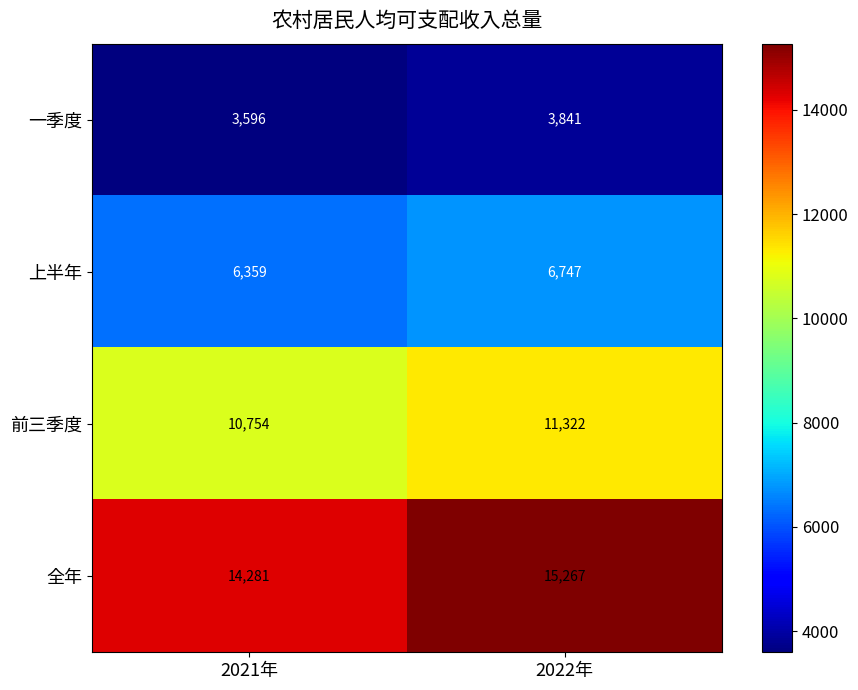

Reading left to right, list all the values displayed in this chart.

一季度: 2021年=3596	2022年=3841
上半年: 2021年=6359	2022年=6747
前三季度: 2021年=10754	2022年=11322
全年: 2021年=14281	2022年=15267